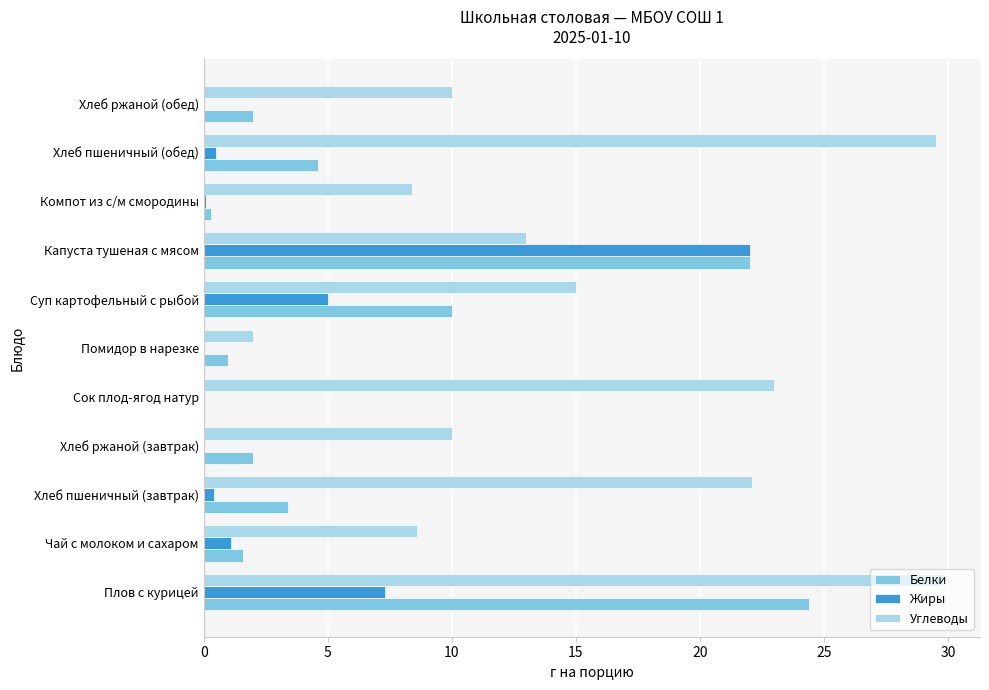

How many values in Белки are above zero?

10